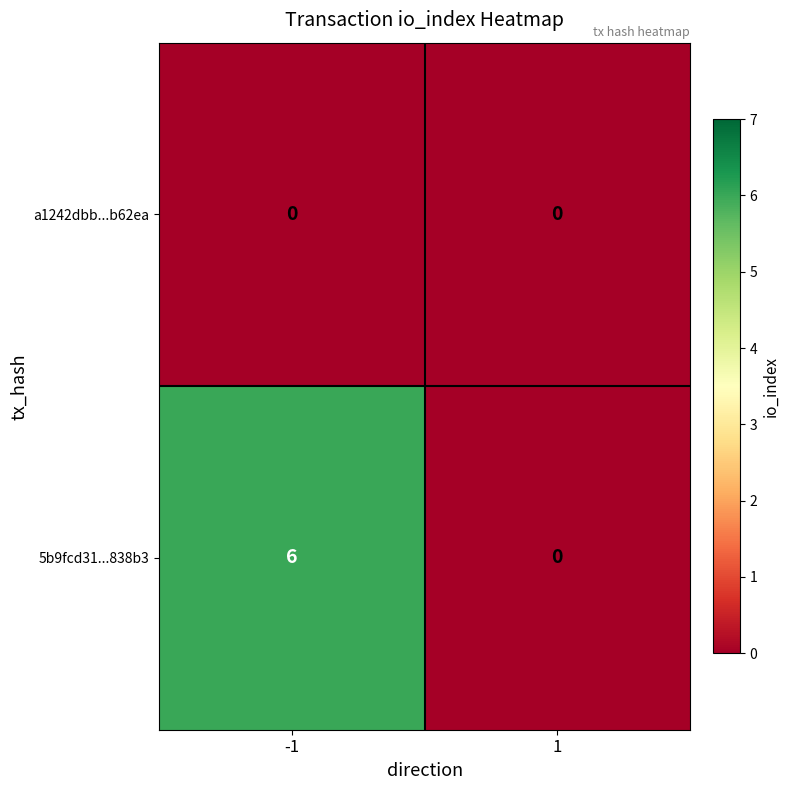

Count the number of data series in this chart.

2